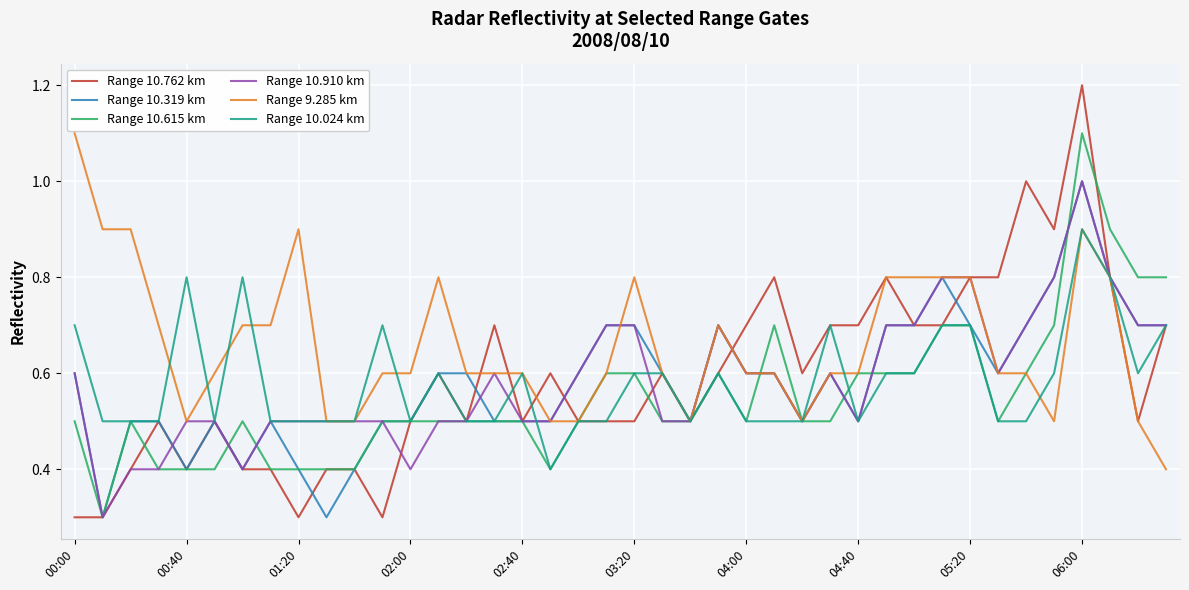

Which series has the widest spread of values?

Range 10.762 km